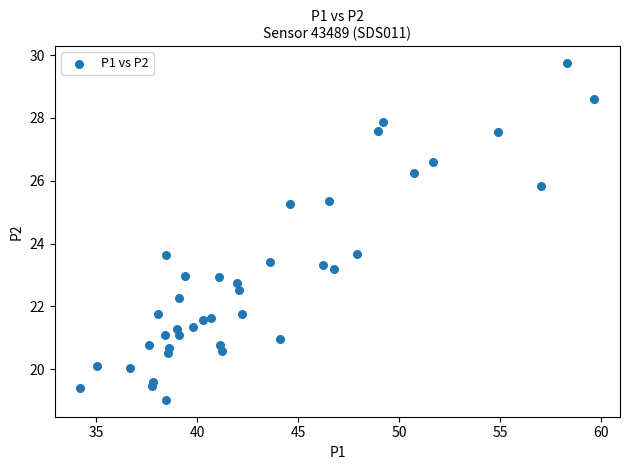

What is the range of X values (max minus min)?

25.4